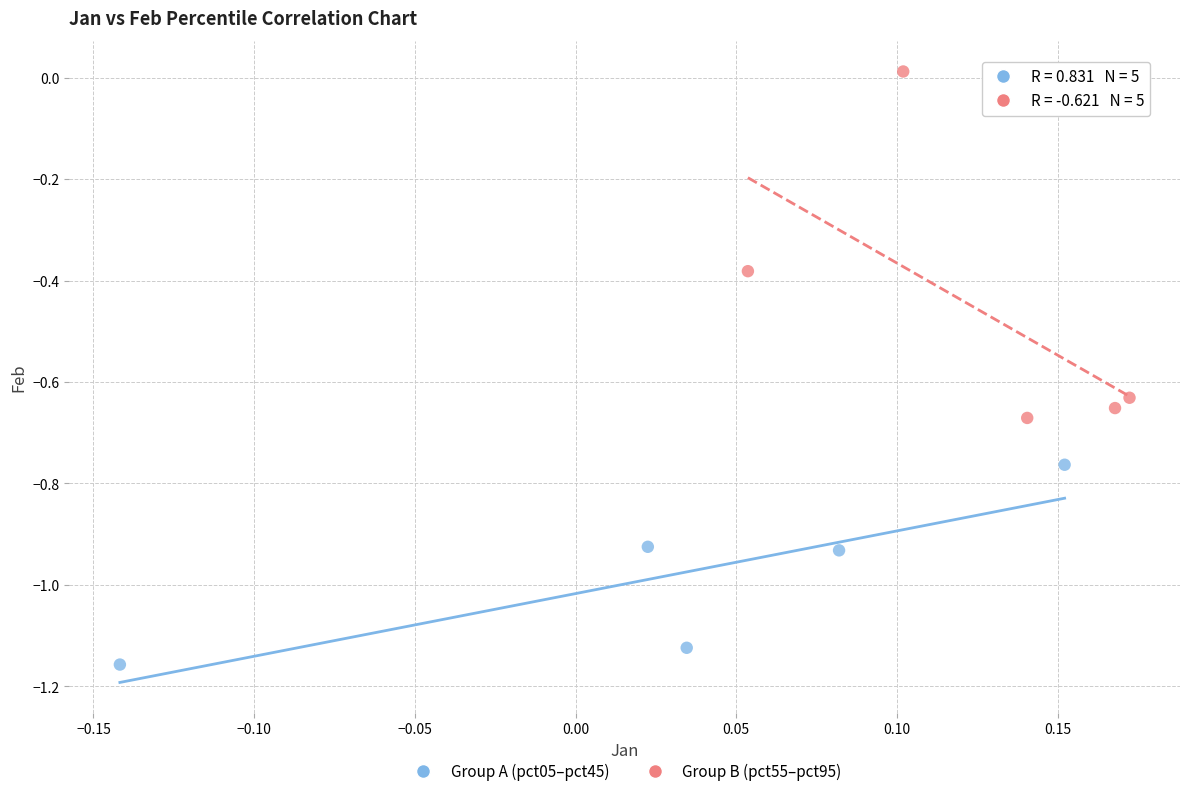

Which series reaches the maximum Y coordinate?

Group B (pct55–pct95)